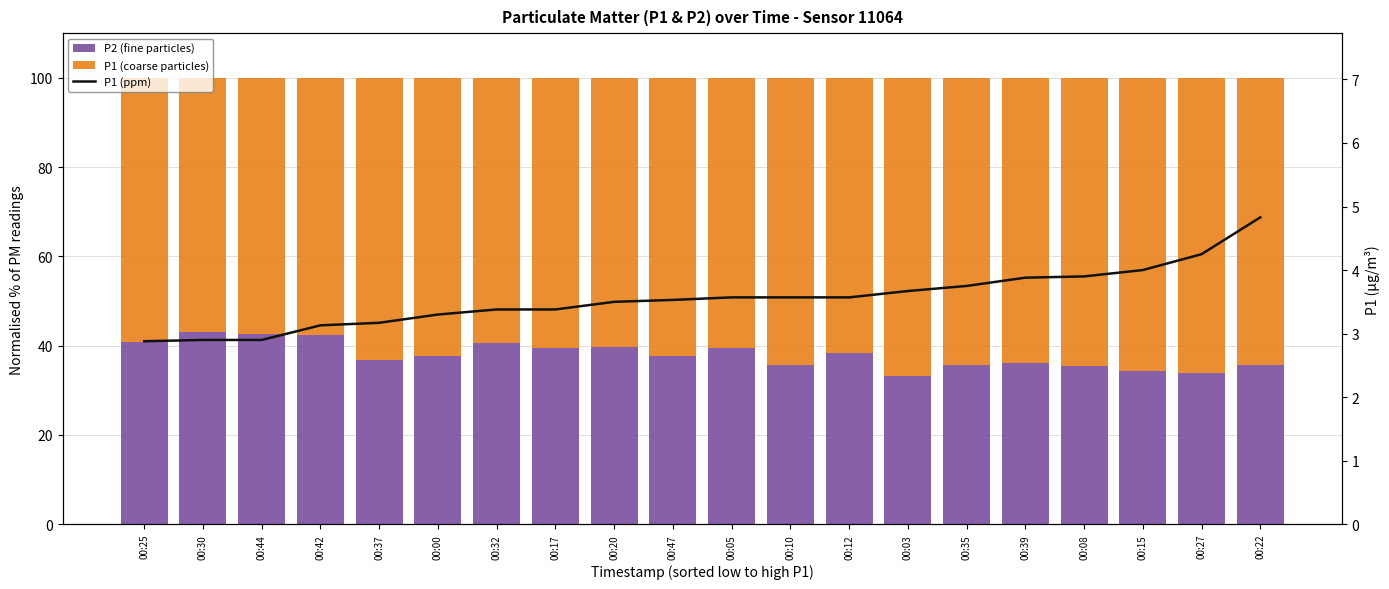

What is the average value of the P1 (coarse particles) series?

62.1